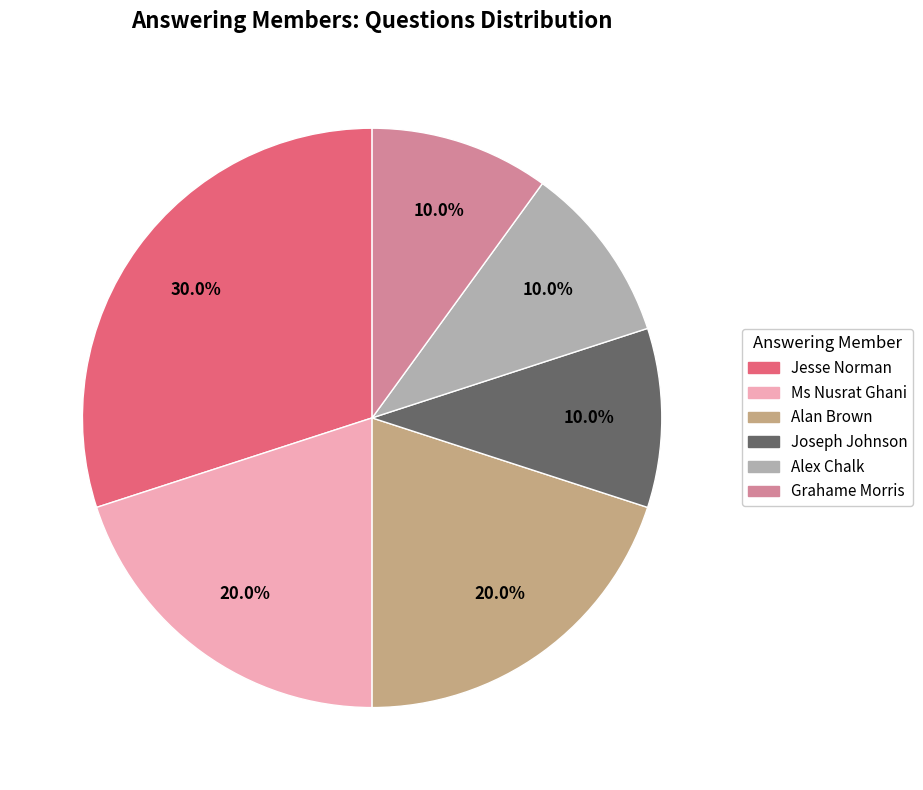

What percentage is NOT represented by Joseph Johnson?

90.0%